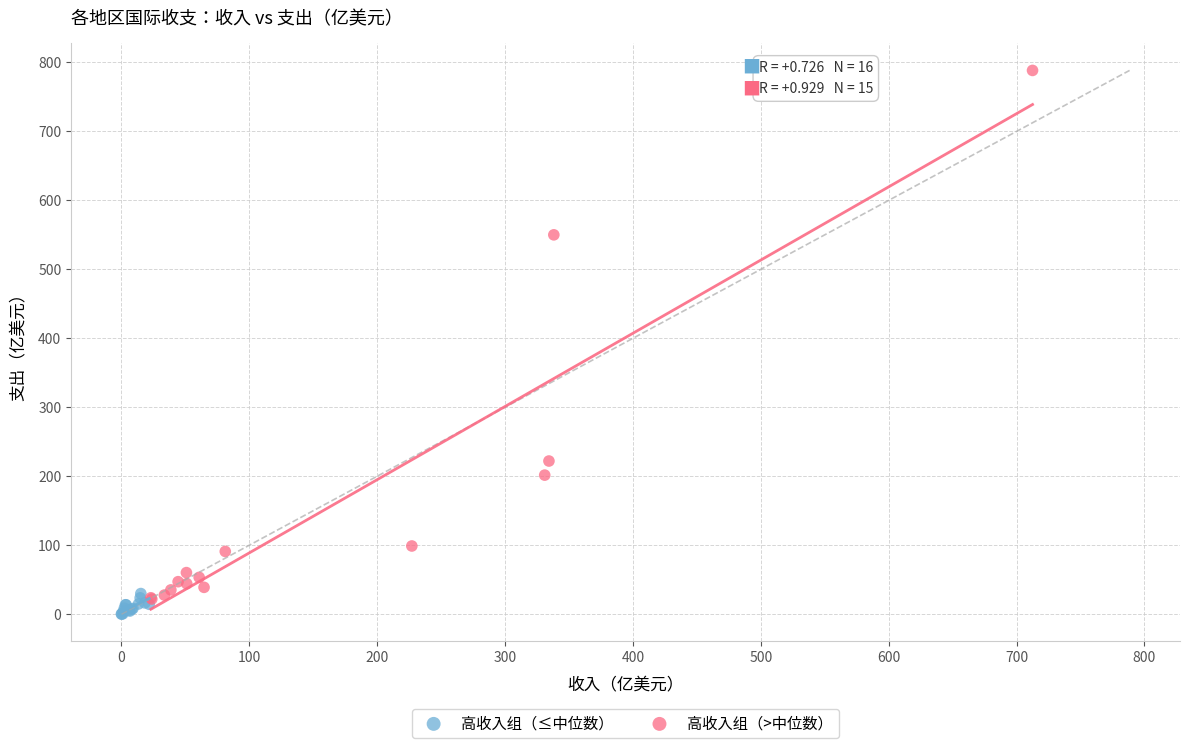

Which series has the largest Y range (max minus min)?

高收入组（>中位数）